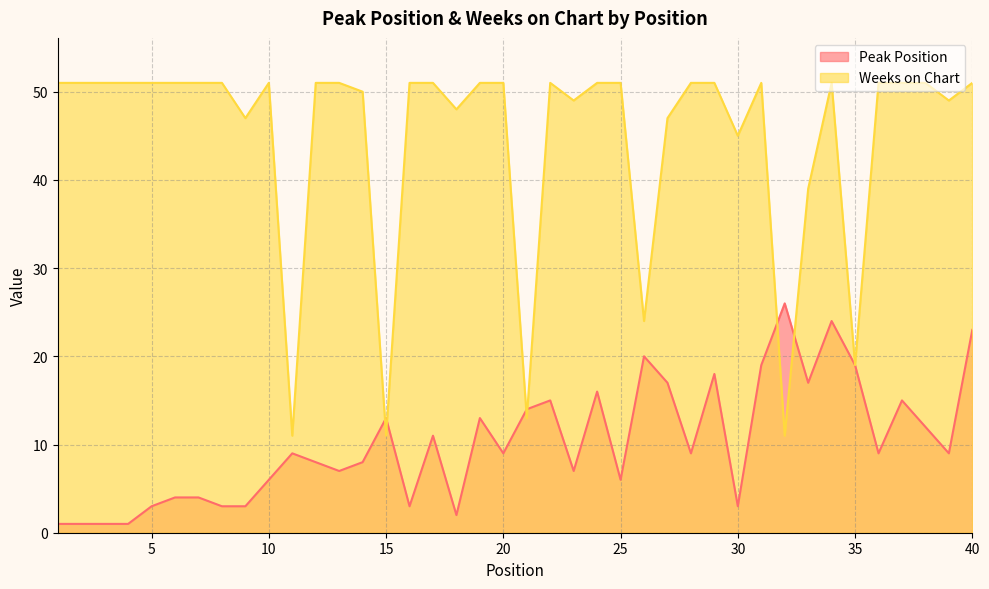

How many values in the Peak Position series exceed 9?

17